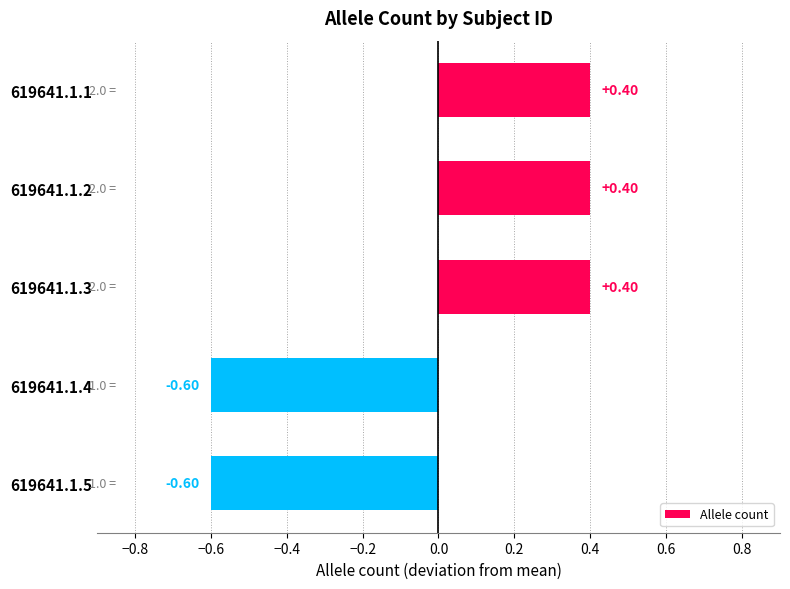

Between 619641.1.1 and 619641.1.4, which is larger?

619641.1.1